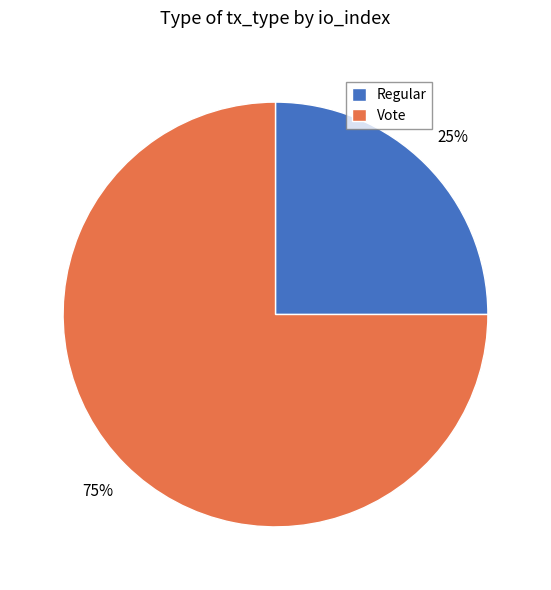

How many slices are in this pie chart?

2